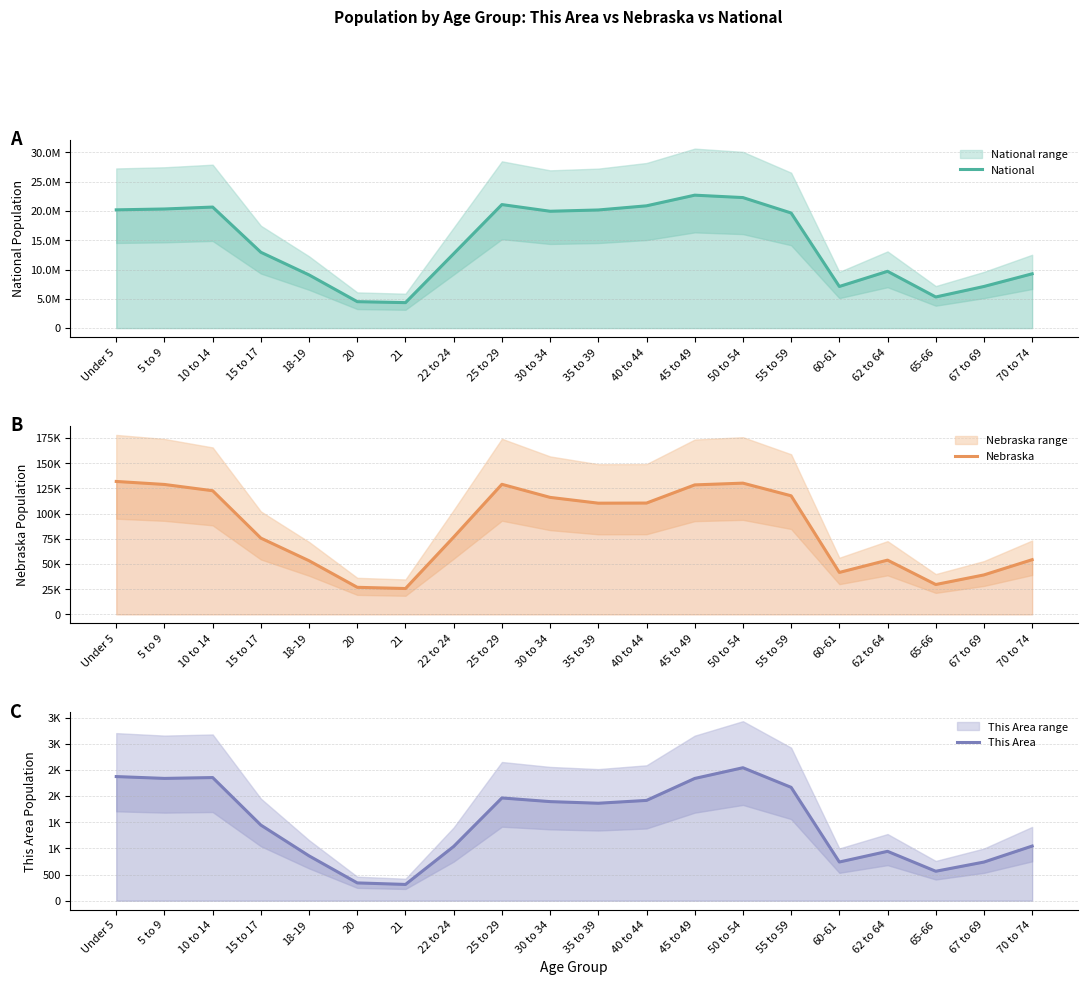

How many data points in National are less than 19664805?

10